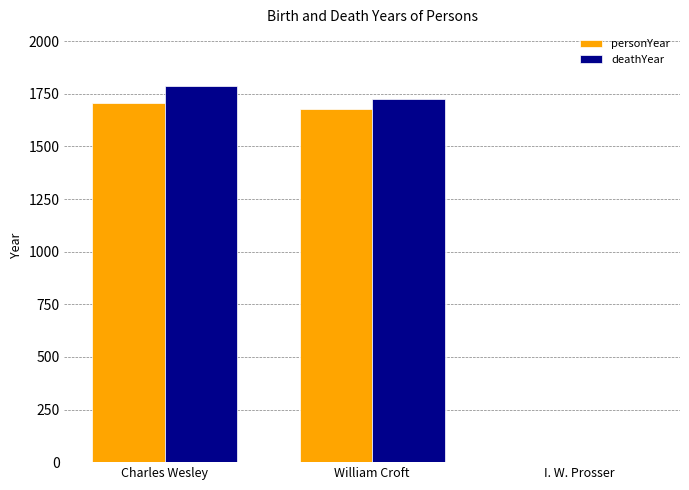

Reading left to right, what are all the values shown in this chart?

personYear: Charles Wesley=1707	William Croft=1678	I. W. Prosser=0
deathYear: Charles Wesley=1788	William Croft=1727	I. W. Prosser=0